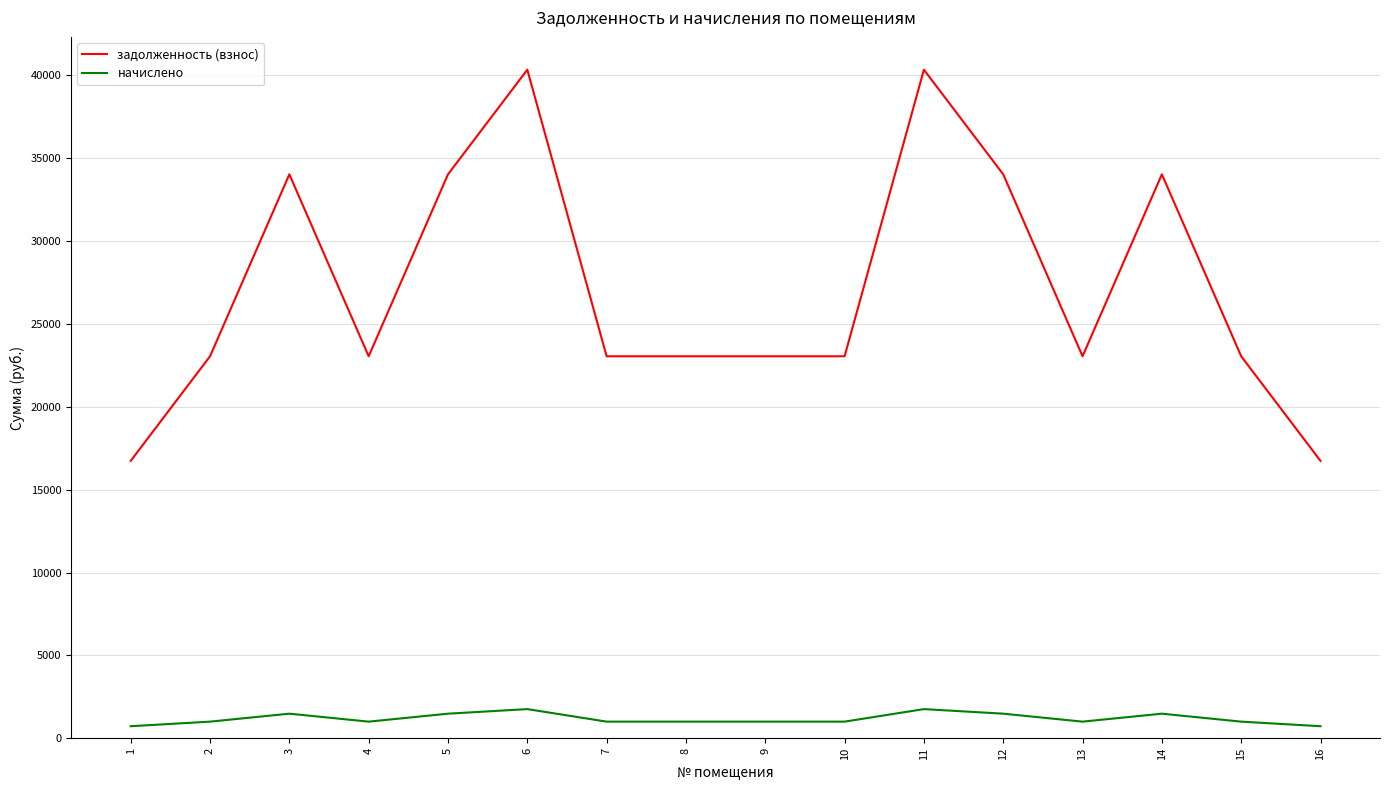

Where is the first local minimum for задолженность (взнос)?

4